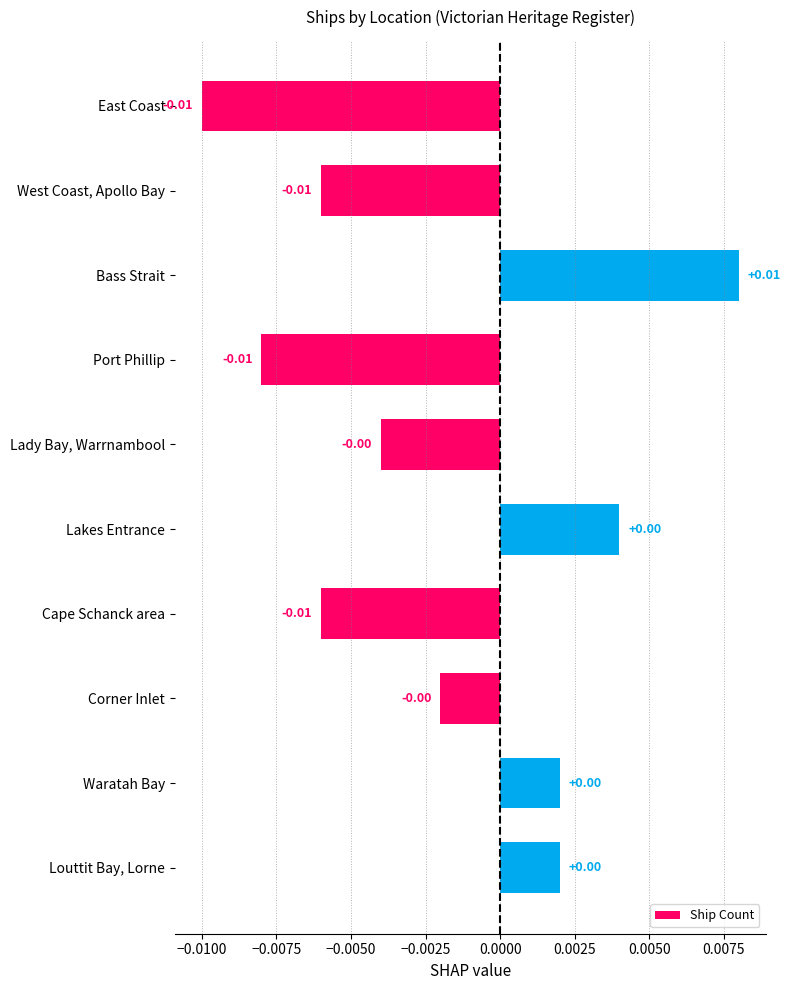

What is the label of the 2nd bar from the top?

West Coast, Apollo Bay